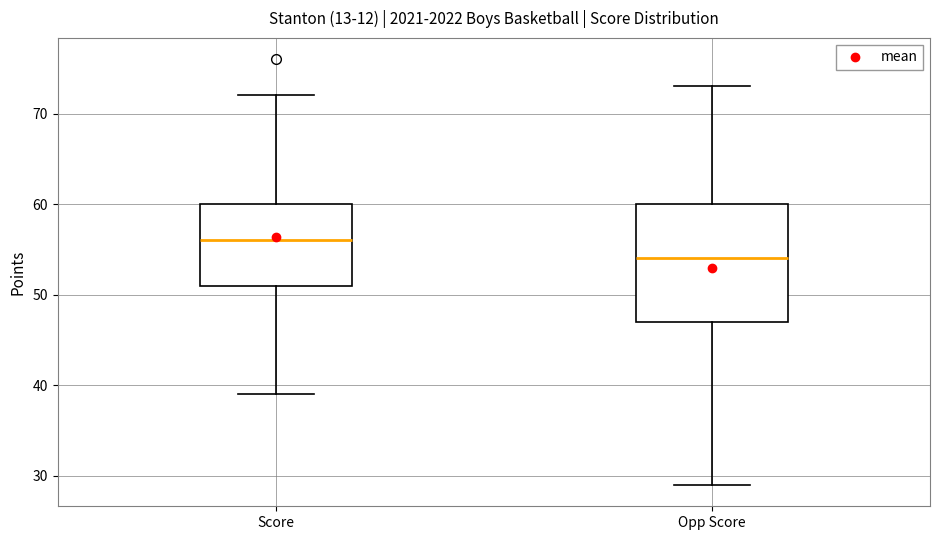

Where does the upper whisker of the box for Opp Score end on the y-axis? The values are not printed on the chart, so give them approximately, as read against the axis.

73